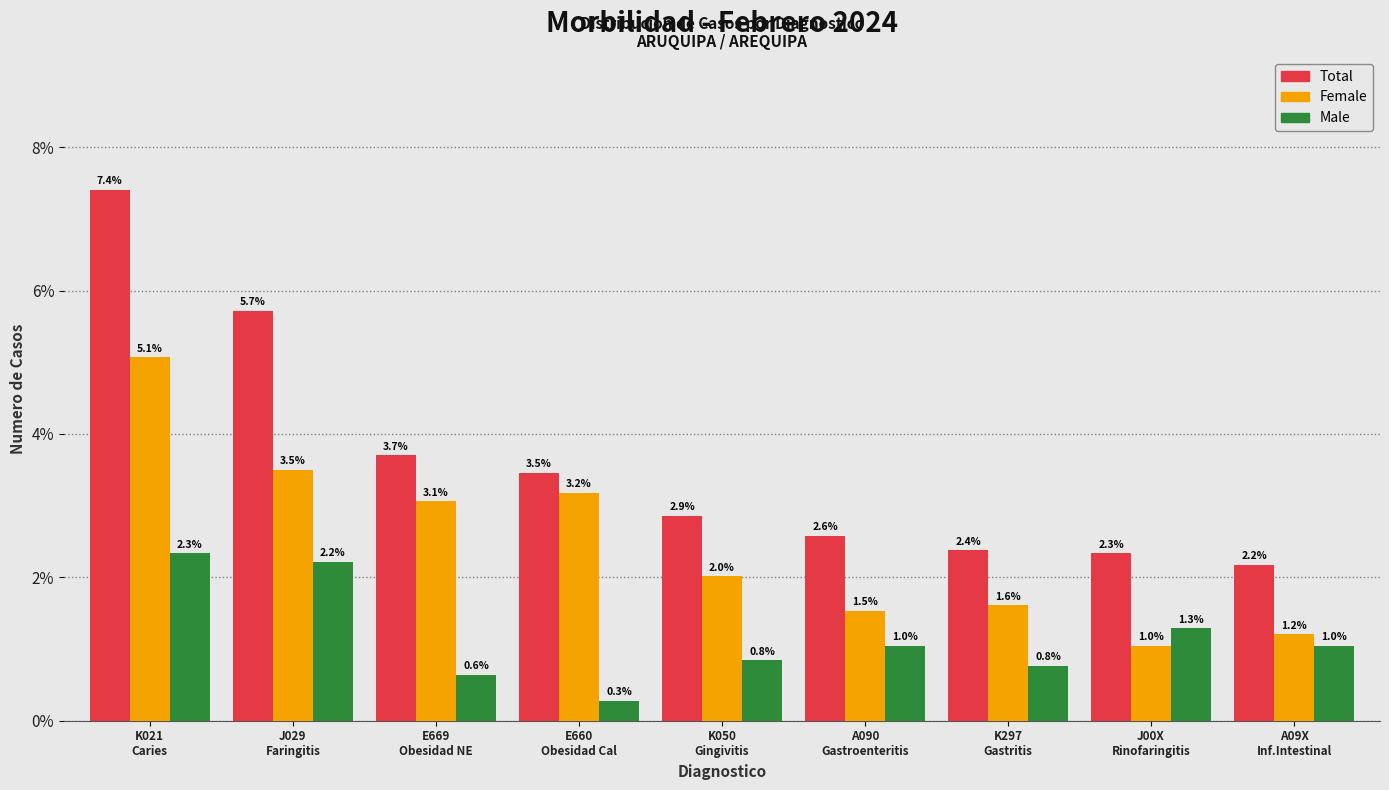

Reading right to left, what are all the values shown in this chart?

Total: 2.2	2.3	2.4	2.6	2.9	3.5	3.7	5.7	7.4
Female: 1.2	1.0	1.6	1.5	2.0	3.2	3.1	3.5	5.1
Male: 1.0	1.3	0.8	1.0	0.8	0.3	0.6	2.2	2.3